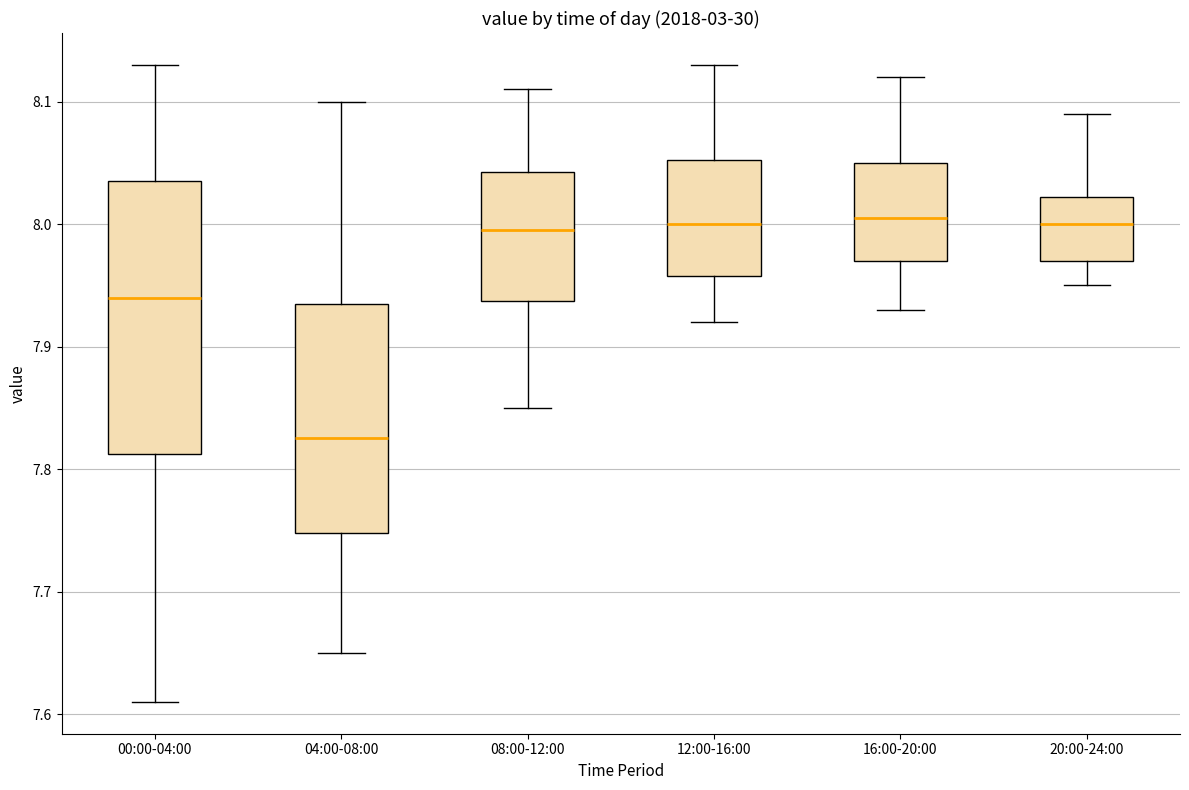

Reading left to right, transcribe this box plot: for each box, give where its median line is, the range the box spans, and where its two whiskers end, as read against the y-axis. The values are not printed on the chart, so give them approximately, as read against the axis.

00:00-04:00: median 7.94, box 7.81 to 8.04, whiskers 7.61 to 8.13
04:00-08:00: median 7.83, box 7.75 to 7.94, whiskers 7.65 to 8.10
08:00-12:00: median 8.00, box 7.94 to 8.04, whiskers 7.85 to 8.11
12:00-16:00: median 8.00, box 7.96 to 8.05, whiskers 7.92 to 8.13
16:00-20:00: median 8.01, box 7.97 to 8.05, whiskers 7.93 to 8.12
20:00-24:00: median 8.00, box 7.97 to 8.02, whiskers 7.95 to 8.09